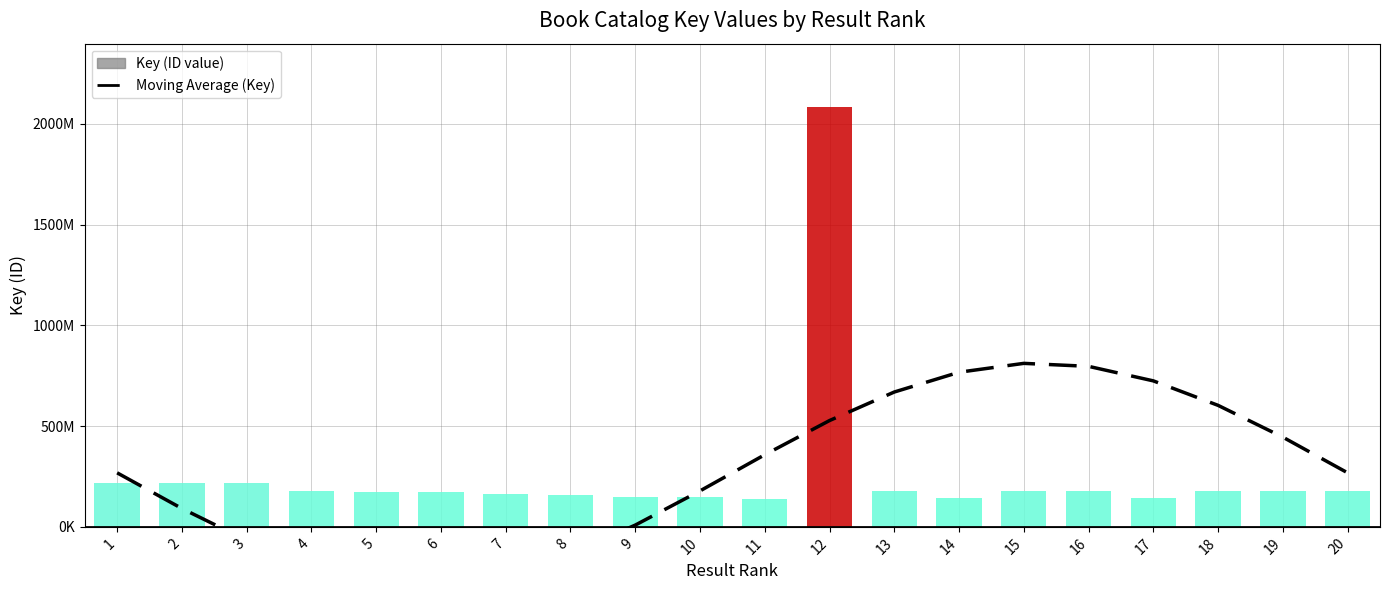

Where is the data nearest to the value 268224251?

1